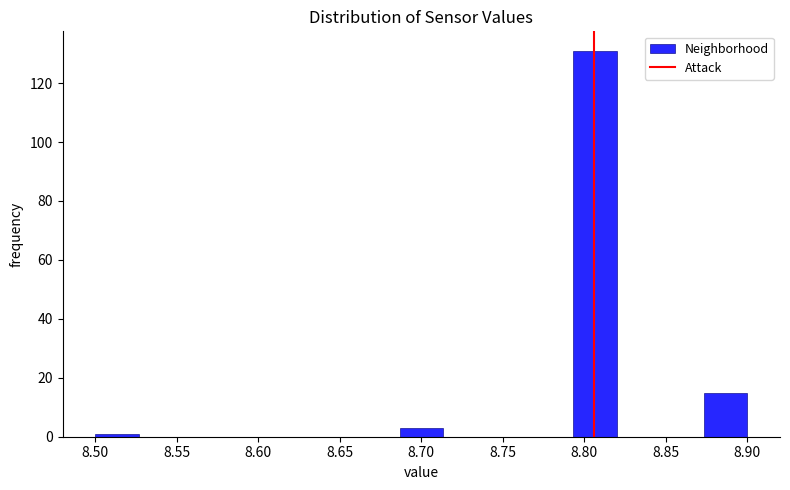

How tall is the bar that spans 8.875 to 8.900 on the x-axis? Neither the bar edges nor the heights are printed on the chart, so give them approximately, as read against the axes.

16